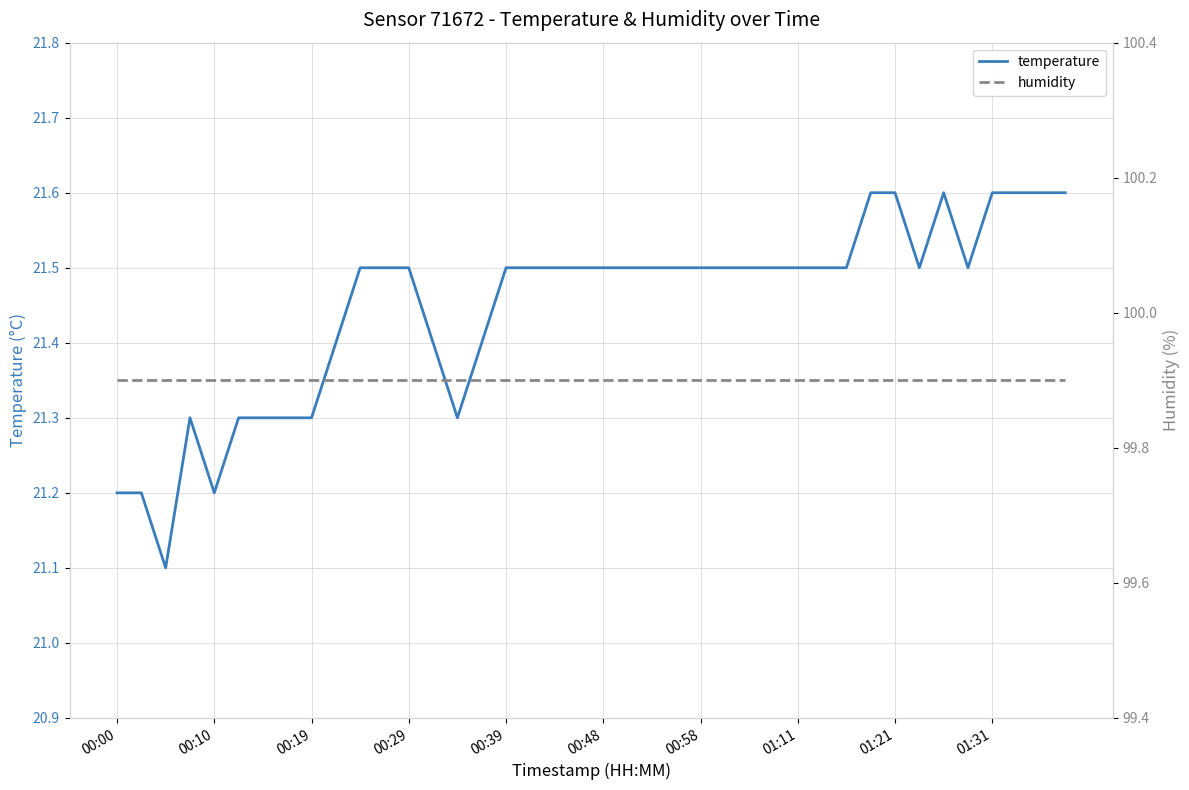

At how many categories does at least one series exceed 54?

40